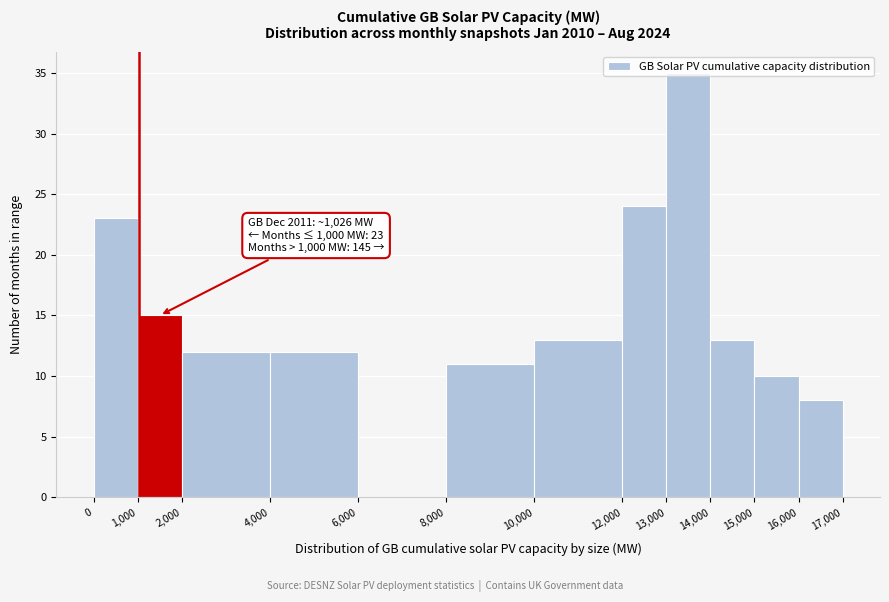

Over which range of the x-axis is the bar tallest?

13,000 to 14,000